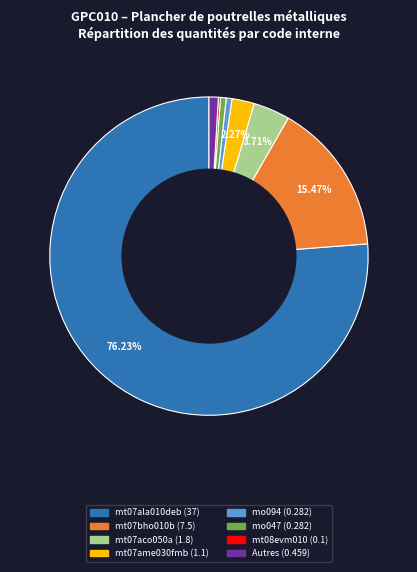

Is there a majority slice in this chart?

Yes